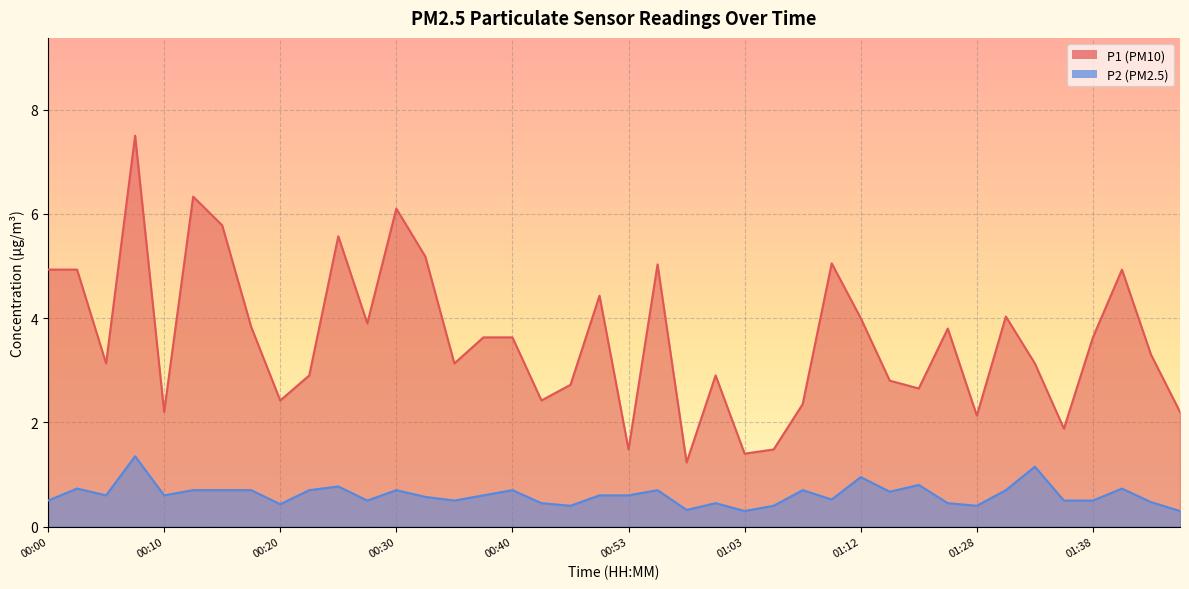

True or false: P2 and P1 intersect in this chart.

False